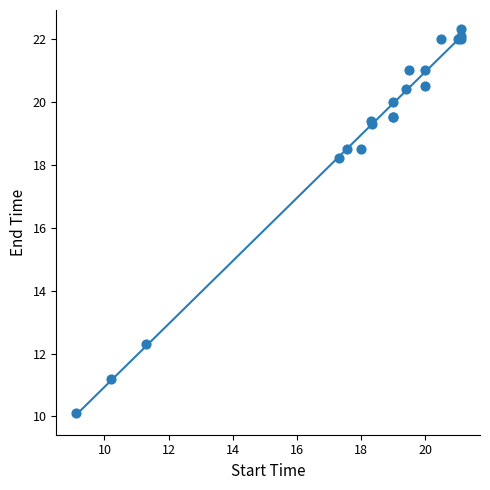

What Y value in the scatter plot is closest to 16?

18.2